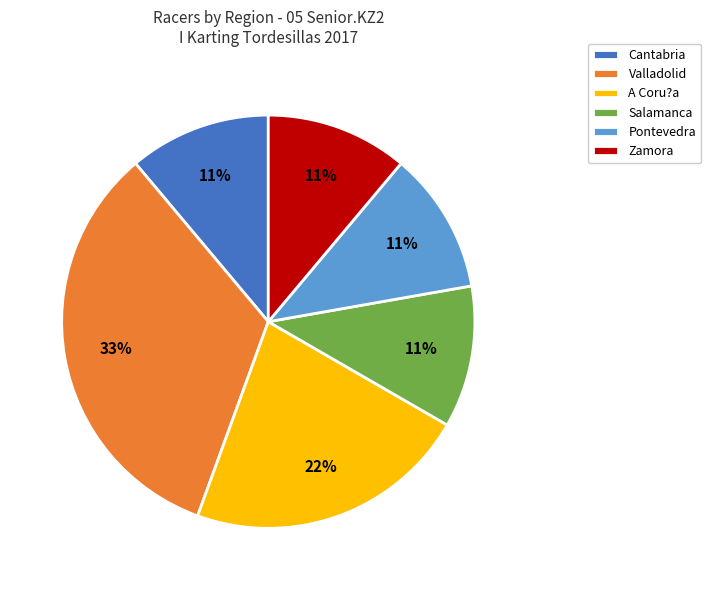

Do A Coru?a and Pontevedra together represent more than half of the pie?

No